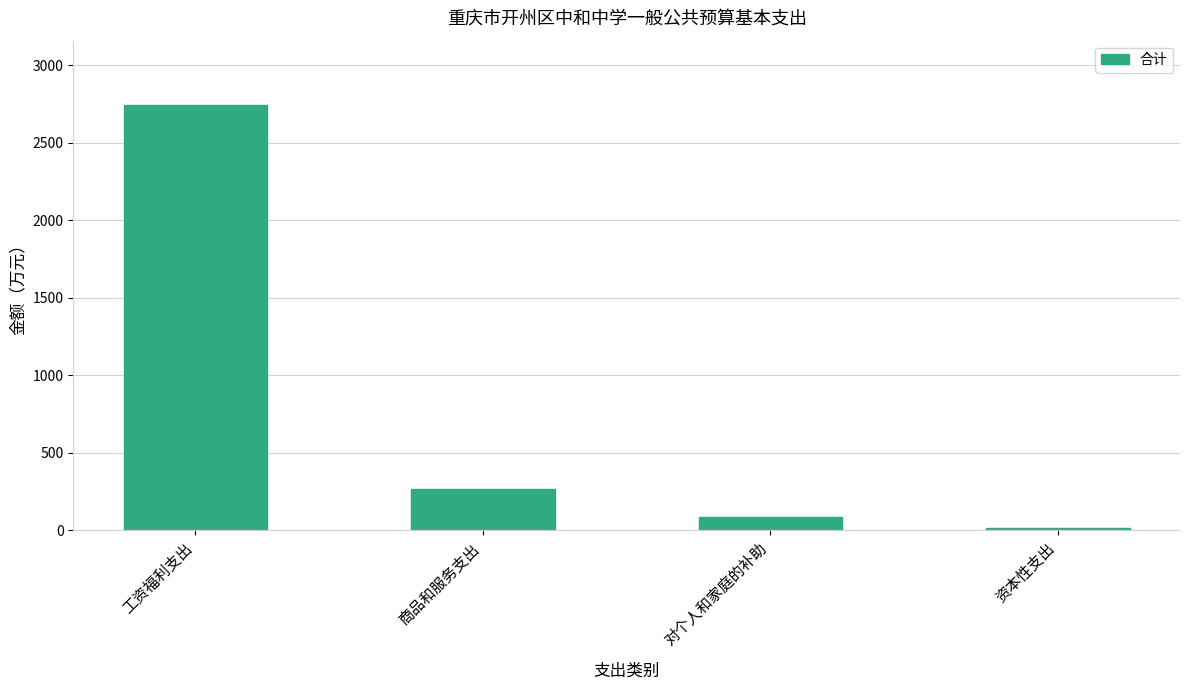

Reading left to right, what are all the values shown in this chart?

工资福利支出=2746.7	商品和服务支出=266.7	对个人和家庭的补助=86.8	资本性支出=13.0